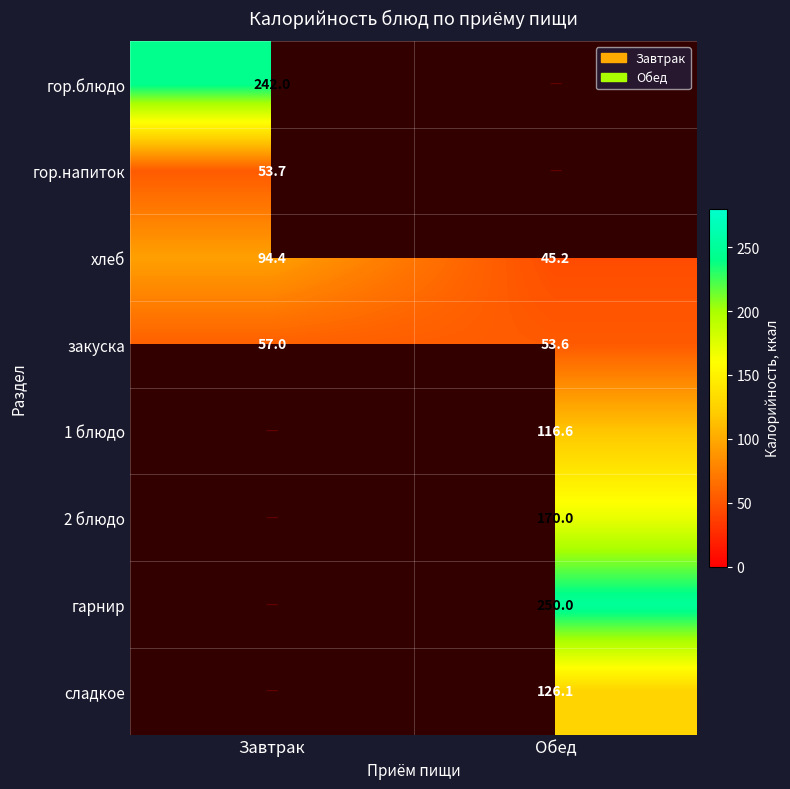

What is the sum of the хлеб values at Завтрак and Обед?

139.6